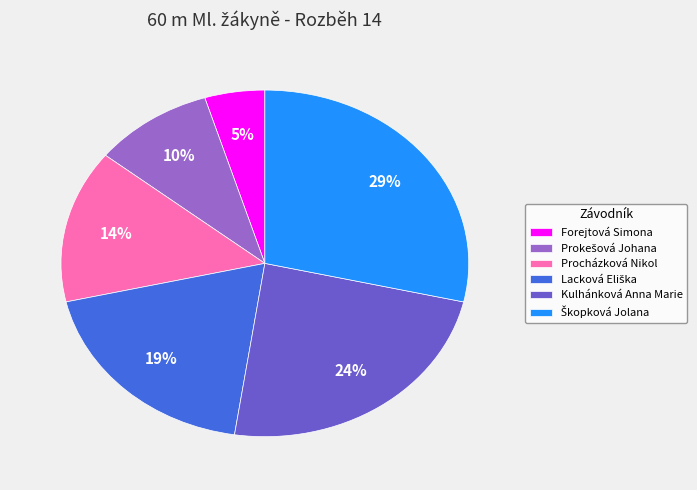

What percentage is the Forejtová Simona slice, to the nearest percent?

5%